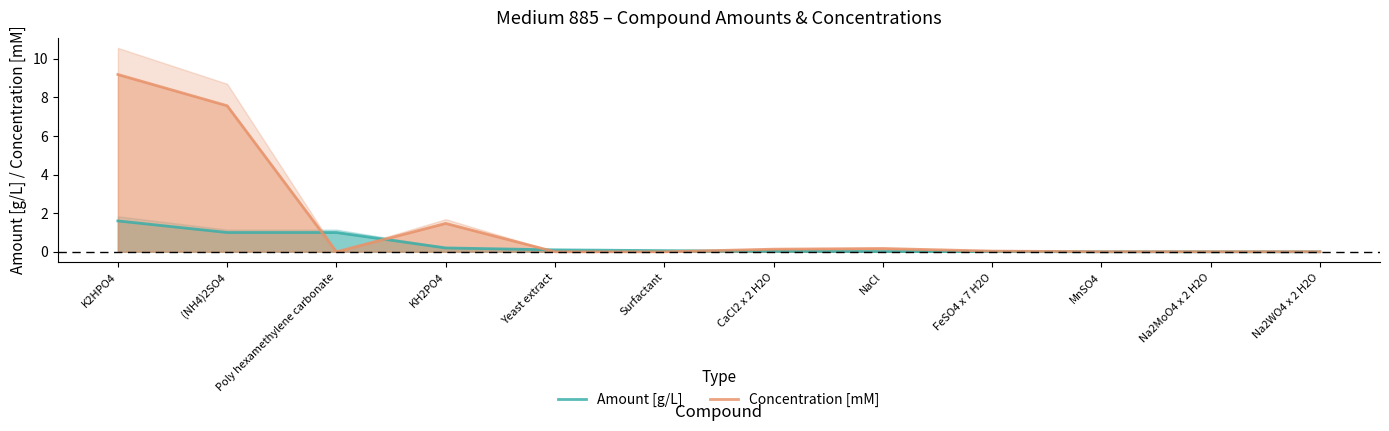

Reading right to left, list all the values displayed in this chart.

Amount [g/L]: 0.0	0.0	0.0	0.0	0.0	0.0	0.1	0.1	0.2	1.0	1.0	1.6
Concentration [mM]: 0.0	0.0	0.0	0.0	0.2	0.1	0.0	0.0	1.5	0.0	7.6	9.2